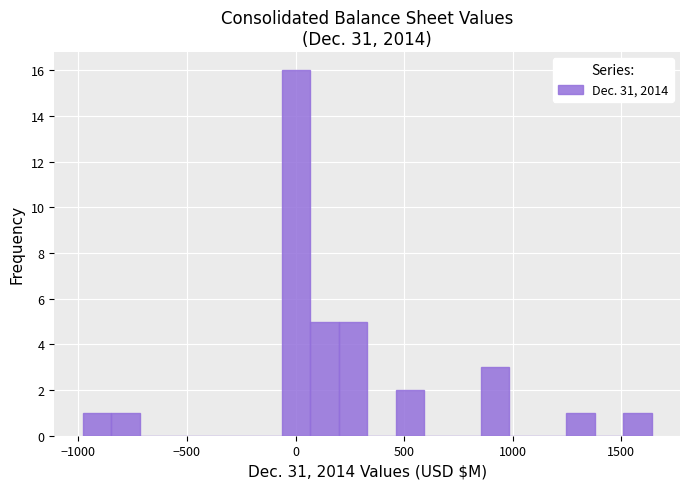

Read against the x-axis, roughly where is the centre of the tallest bar?

0